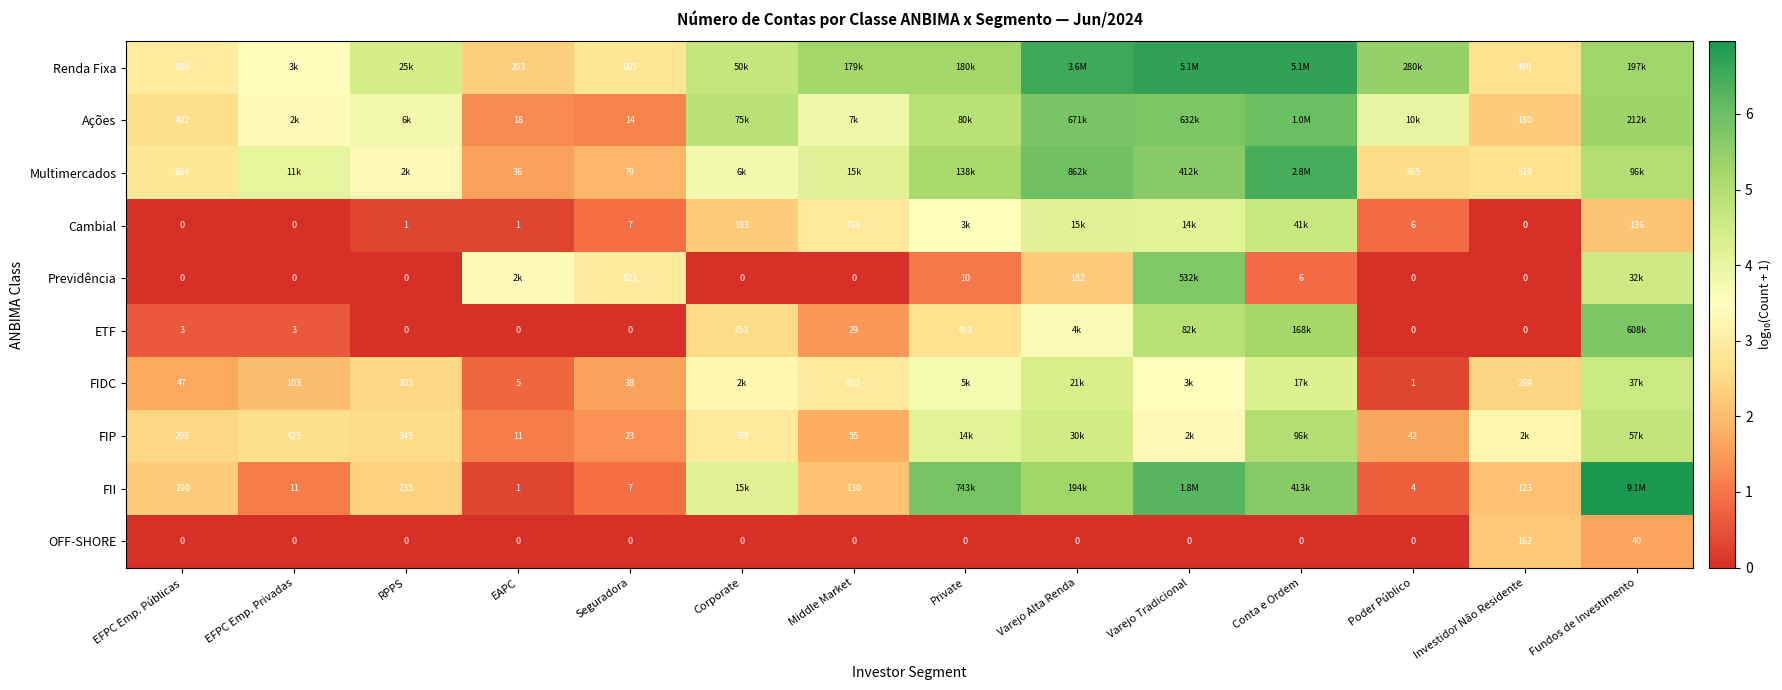

The value of ETF at Conta e Ordem is 8.4. True or false?

False